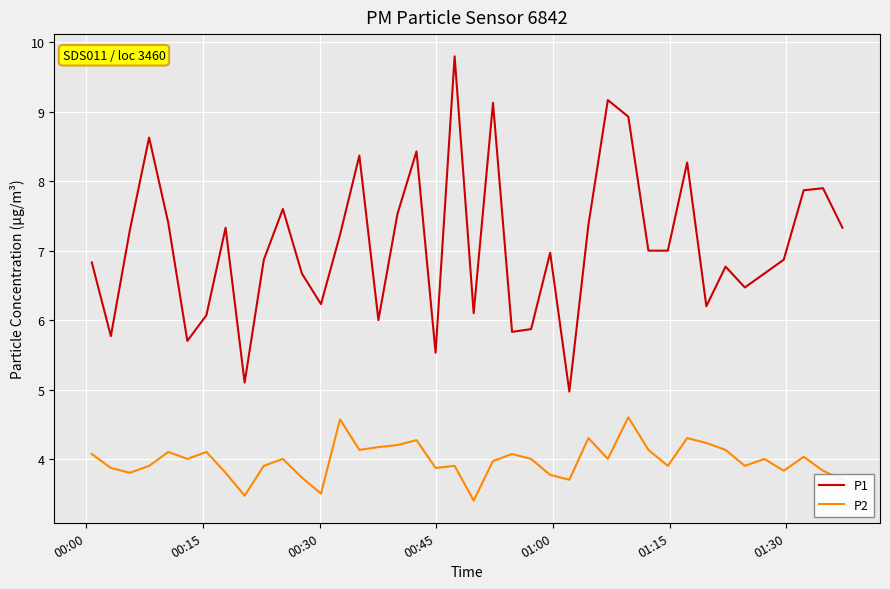

What is the difference between the maximum and minimum values in the P1 series?

4.8